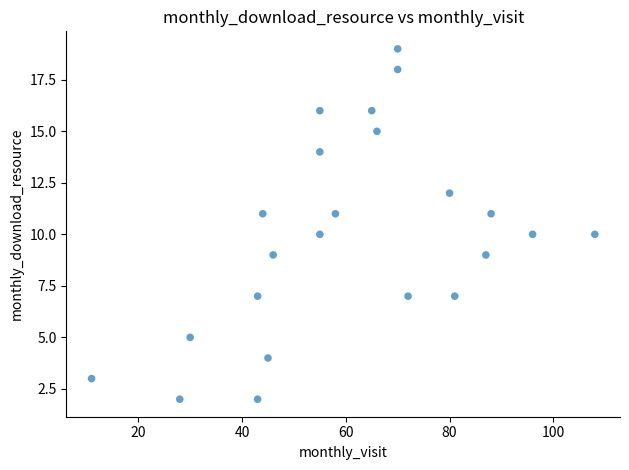

What is the range of Y values (max minus min)?

17